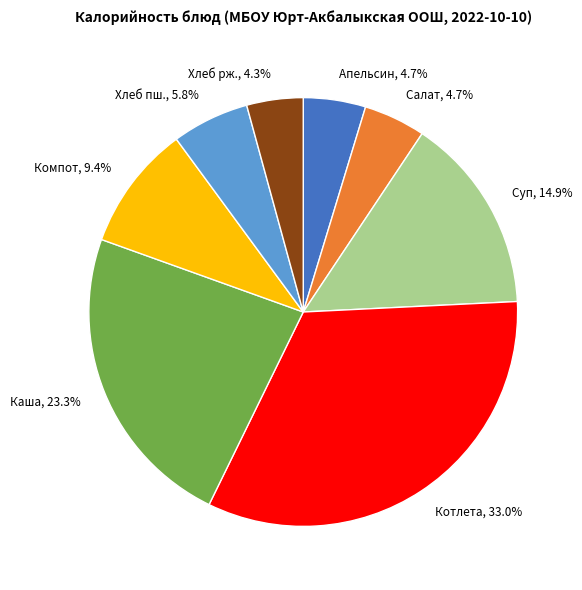

Which category has the biggest portion of the pie?

Котлета